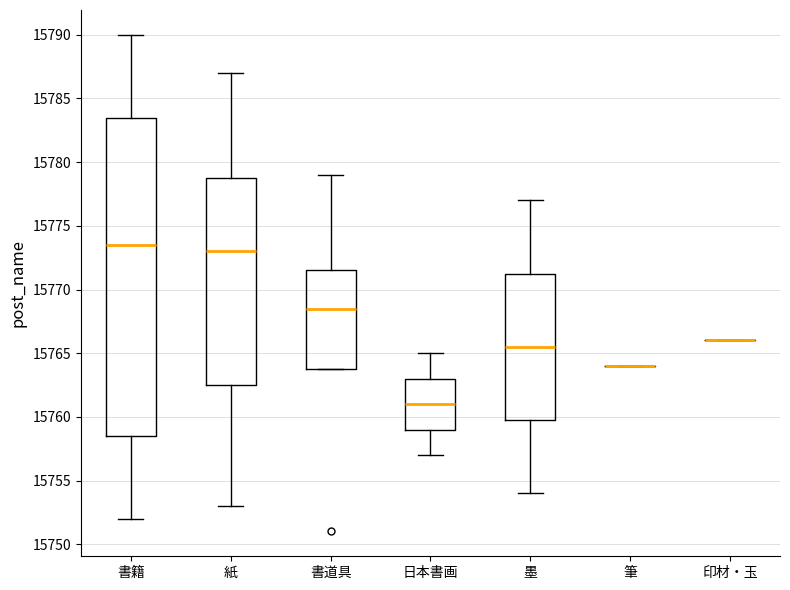

Where does the lower whisker of the box for 紙 end on the y-axis? The values are not printed on the chart, so give them approximately, as read against the axis.

15753.0